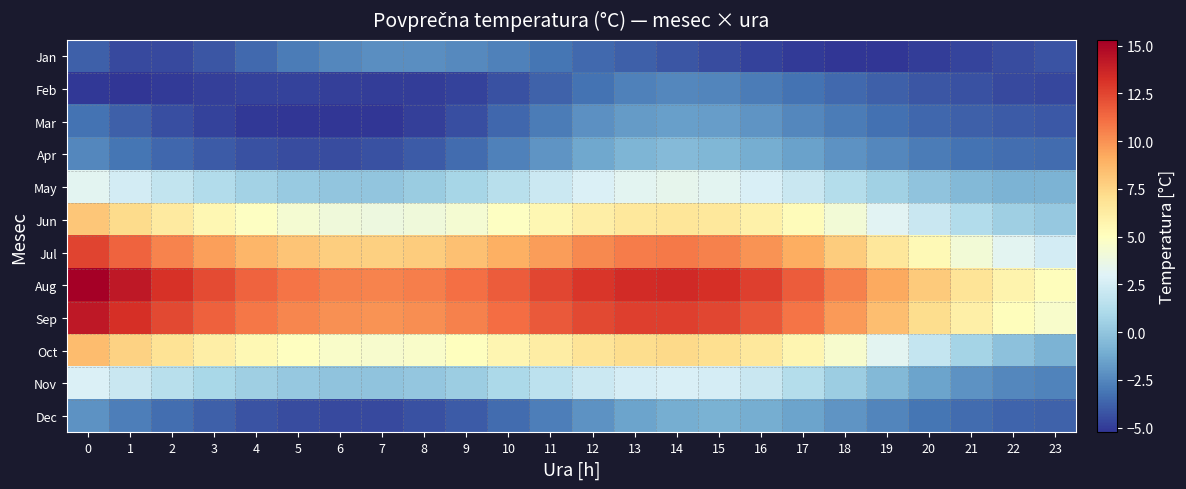

Rank the series at 11 from lowest to highest value.

Feb, Jan, Mar, Dec, Apr, Nov, May, Jun, Oct, Jul, Sep, Aug